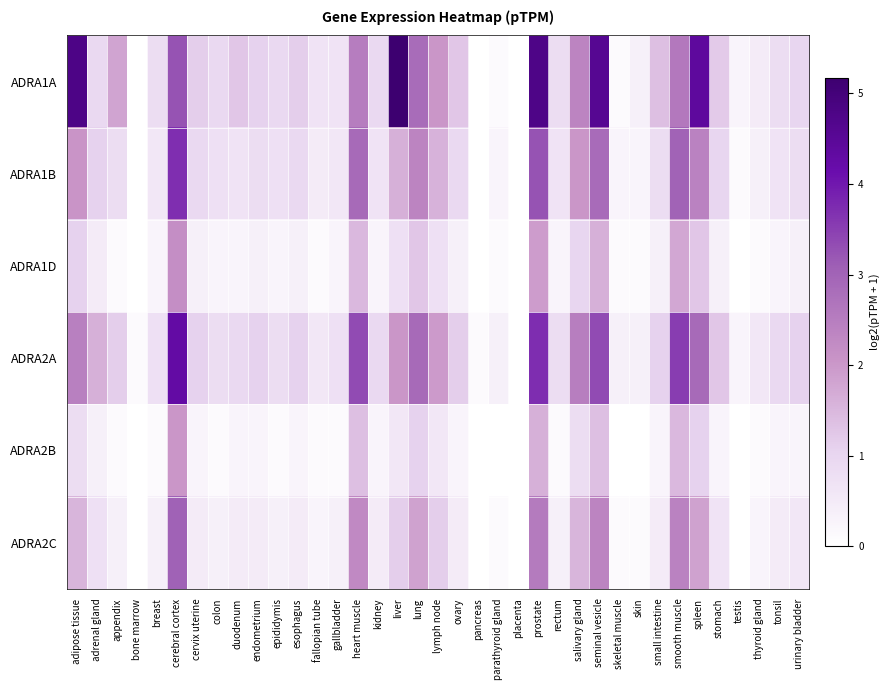

What is the maximum value shown in the chart?

5.2